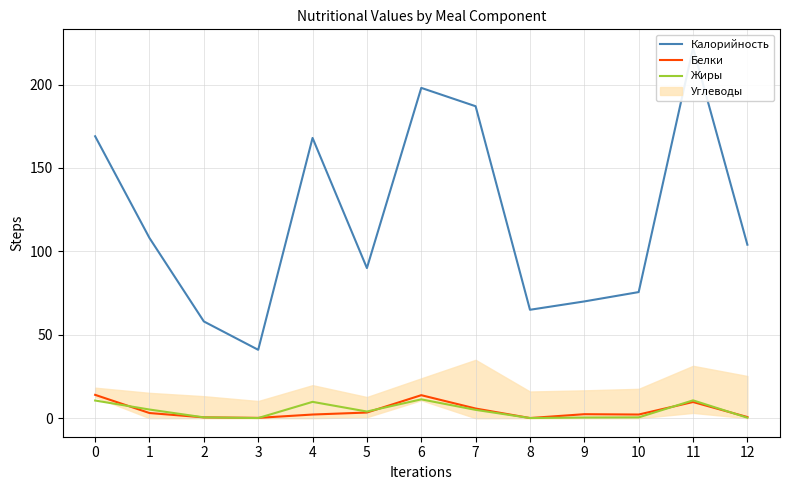

At which category is the sum across all series the highest?

11